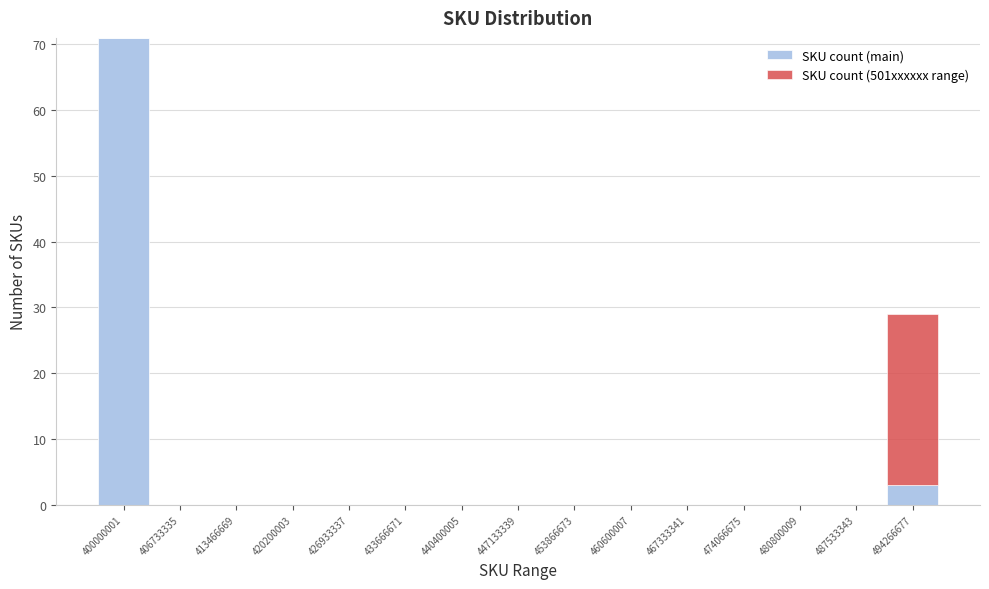

Reading left to right, what are the values for SKU count (main)?

400000001=71	406733335=0	413466669=0	420200003=0	426933337=0	433666671=0	440400005=0	447133339=0	453866673=0	460600007=0	467333341=0	474066675=0	480800009=0	487533343=0	494266677=3